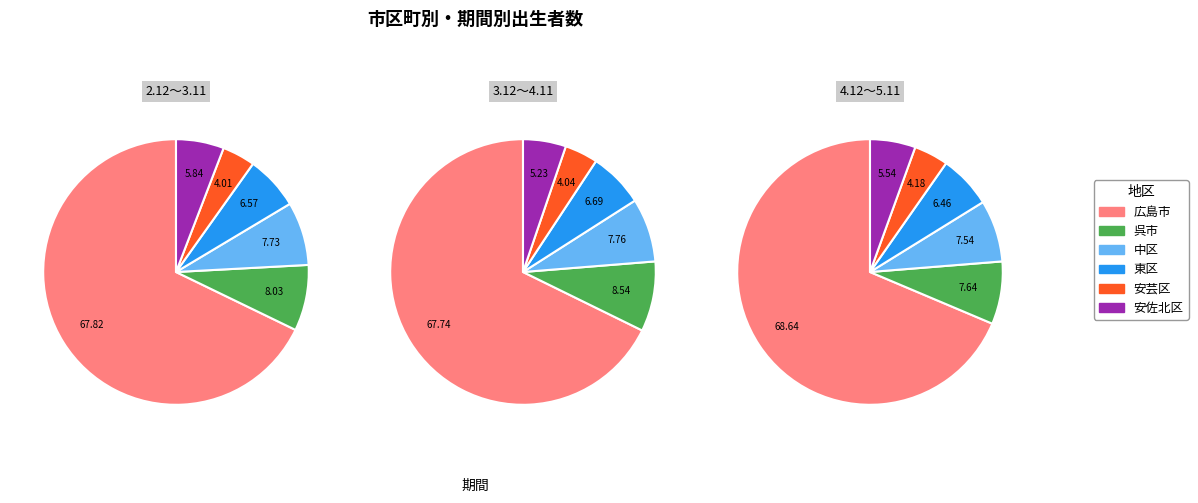

To the nearest percent, what percentage of the pie is 広島市?

68%